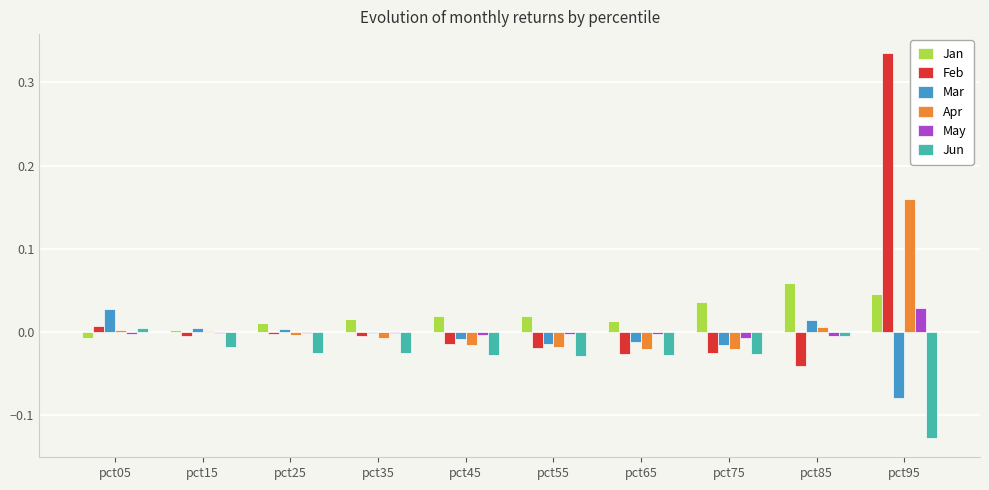

How many values in Jun are above zero?

1